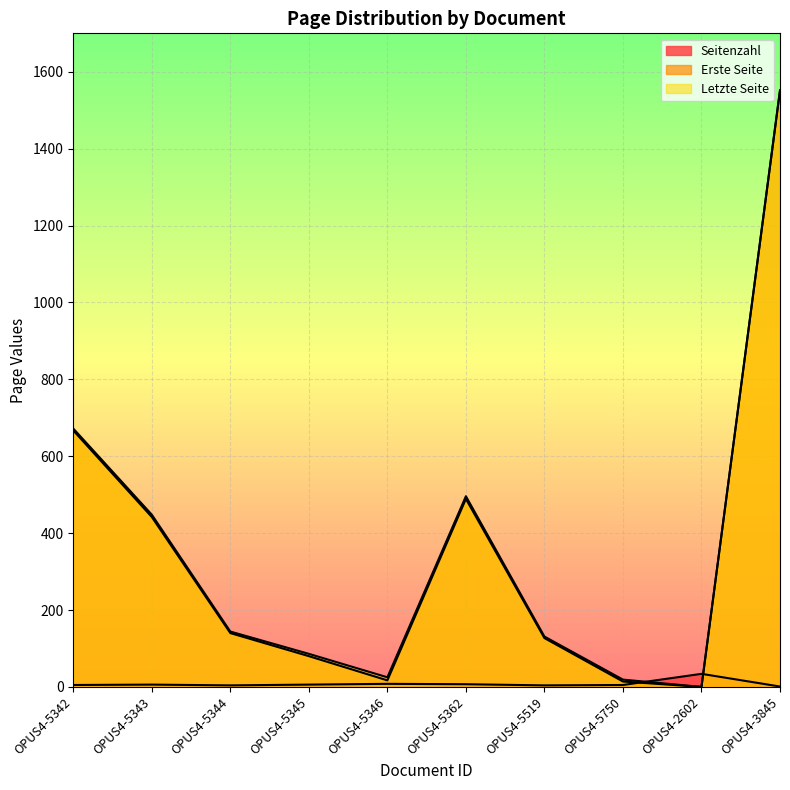

What is the label of the 7th point from the right?

OPUS4-5345